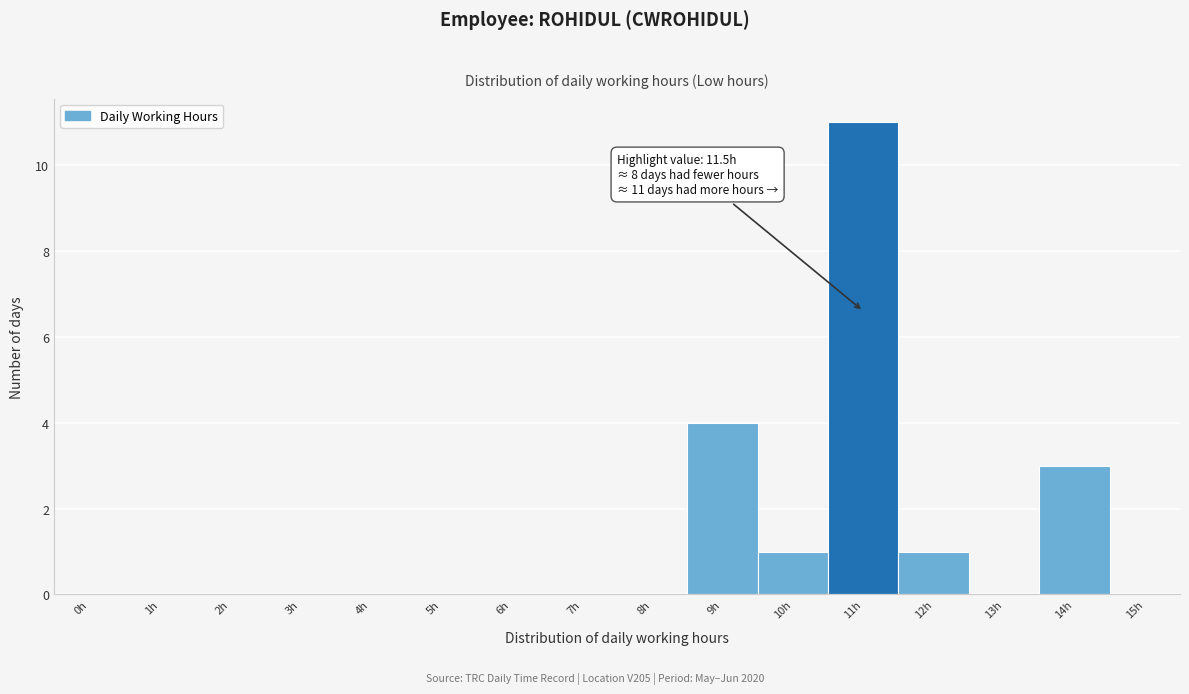

Reading left to right, list all the values displayed in this chart.

0h=0	1h=0	2h=0	3h=0	4h=0	5h=0	6h=0	7h=0	8h=0	9h=4	10h=1	11h=11	12h=1	13h=0	14h=3	15h=0